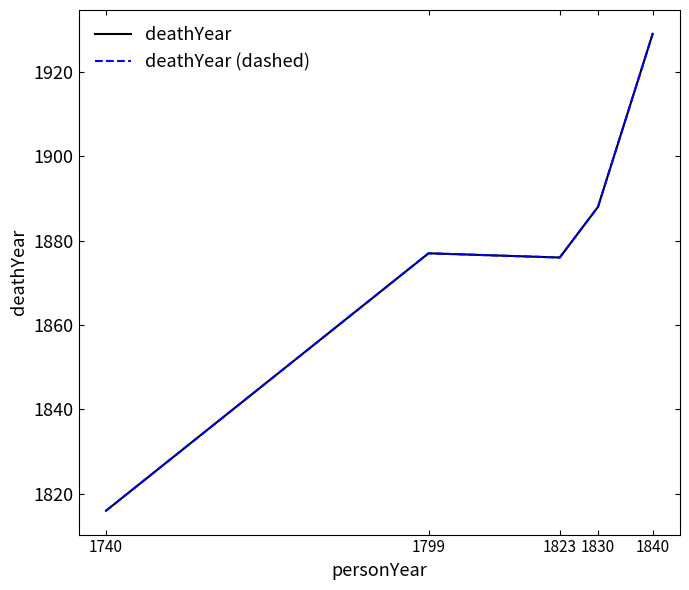

Is this an area chart (filled region under the line)?

No